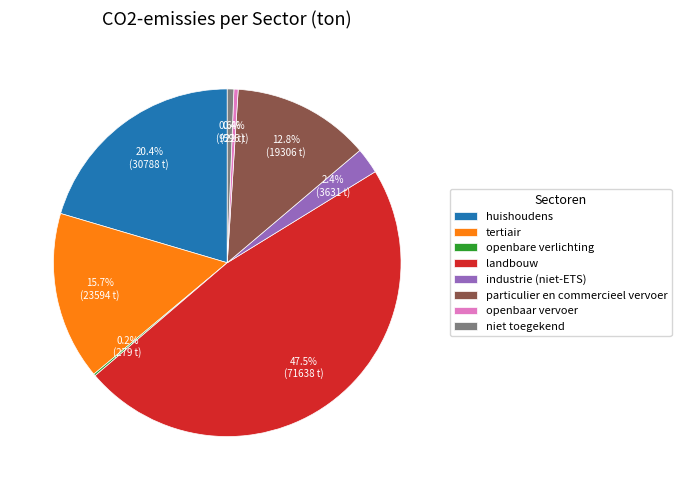

Which category has the biggest portion of the pie?

landbouw